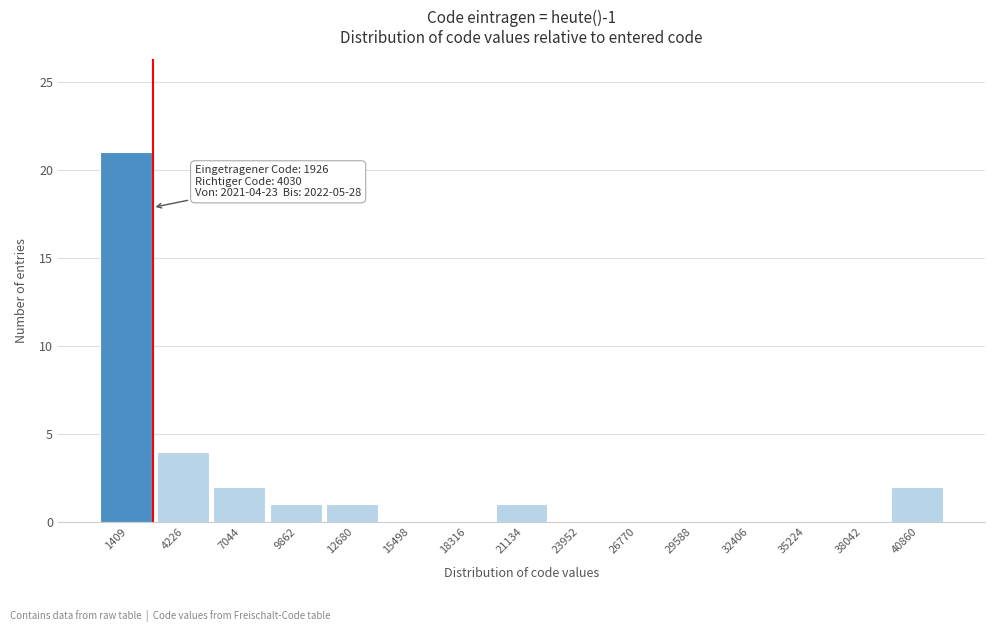

Reading left to right, list all the values displayed in this chart.

1409=21	4226=4	7044=2	9862=1	12680=1	15498=0	18316=0	21134=1	23952=0	26770=0	29588=0	32406=0	35224=0	38042=0	40860=2